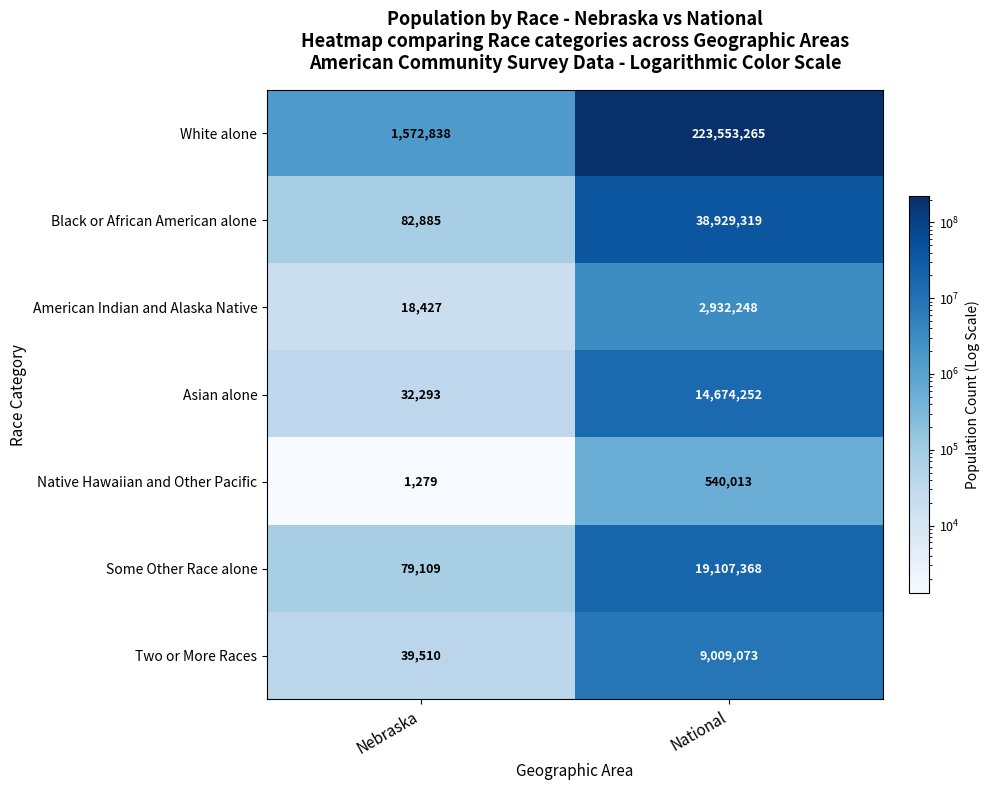

Reading right to left, what are all the values shown in this chart?

White alone: National=223553265	Nebraska=1572838
Black or African American alone: National=38929319	Nebraska=82885
American Indian and Alaska Native: National=2932248	Nebraska=18427
Asian alone: National=14674252	Nebraska=32293
Native Hawaiian and Other Pacific: National=540013	Nebraska=1279
Some Other Race alone: National=19107368	Nebraska=79109
Two or More Races: National=9009073	Nebraska=39510